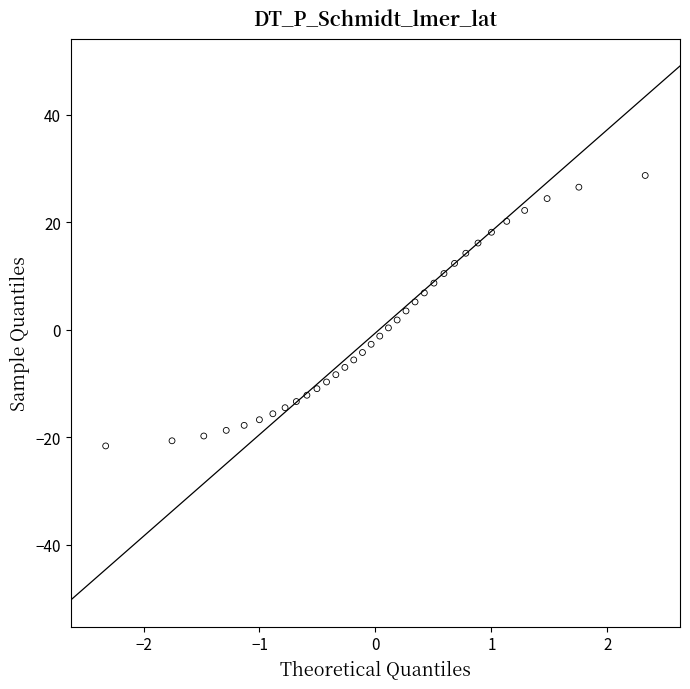

What is the range of Y values (max minus min)?

50.3